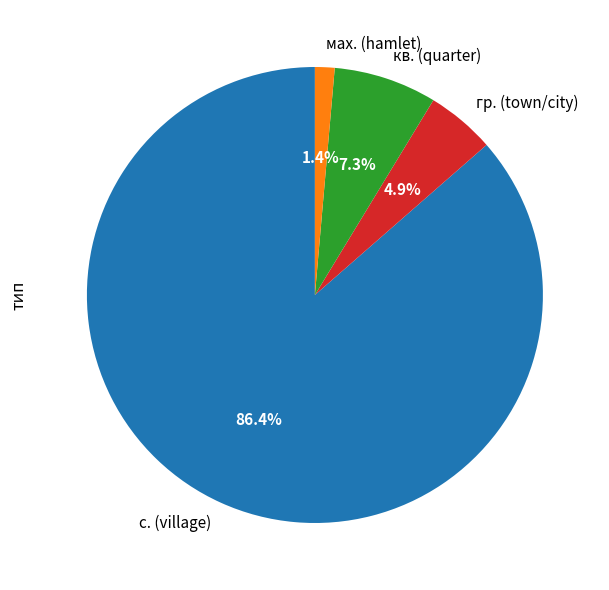

Rank the categories by value from lowest to highest.

мах. (hamlet), гр. (town/city), кв. (quarter), с. (village)